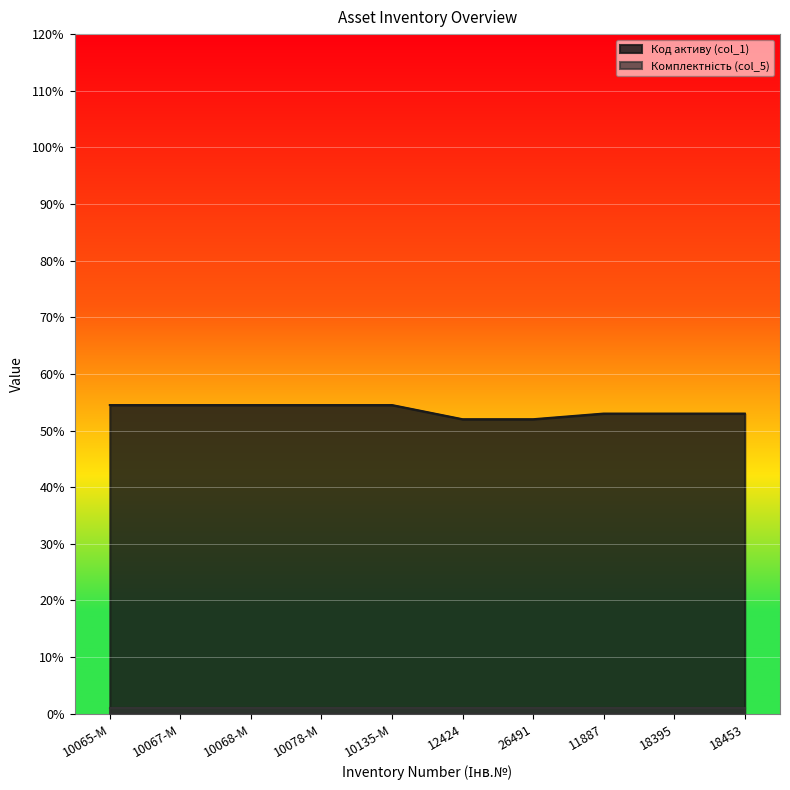

What is the maximum value shown in the chart?

54.5